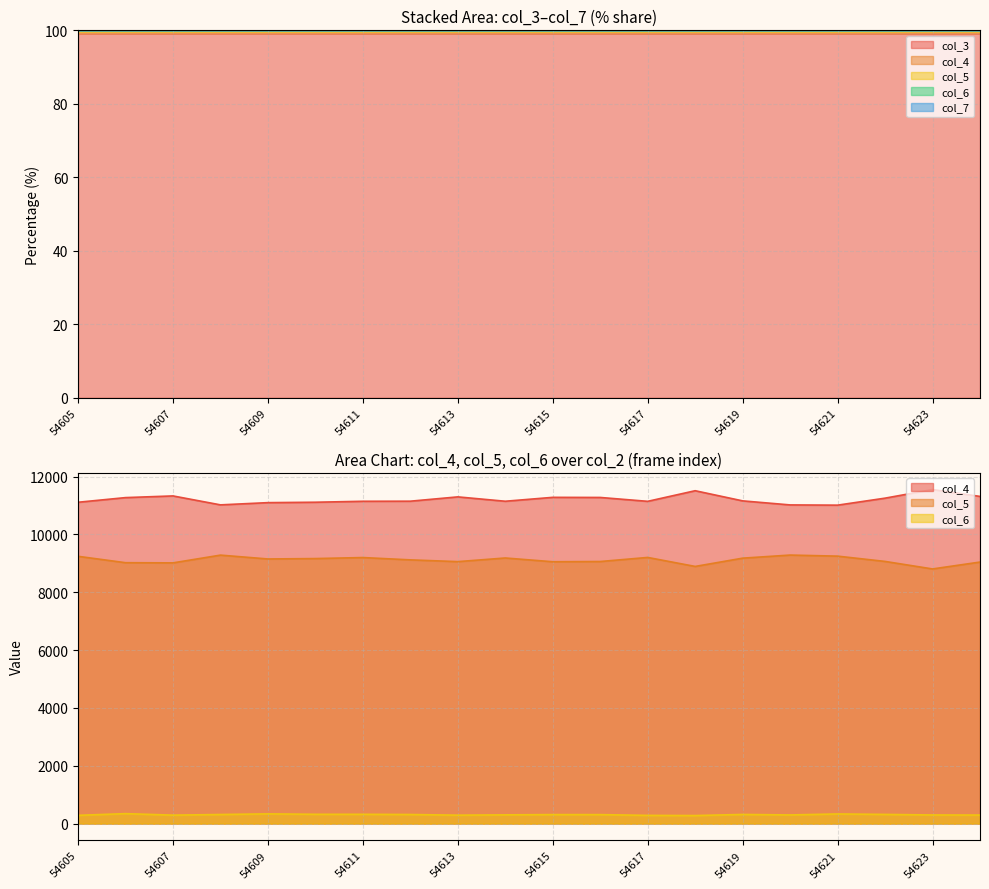

At which category is the sum across all series the highest?

54618